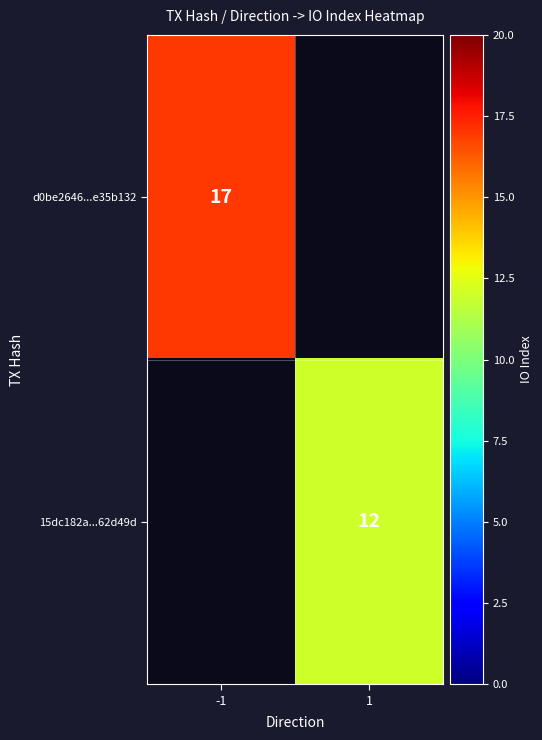

True or false: 15dc182a...62d49d has a value of 16 at 1.

False